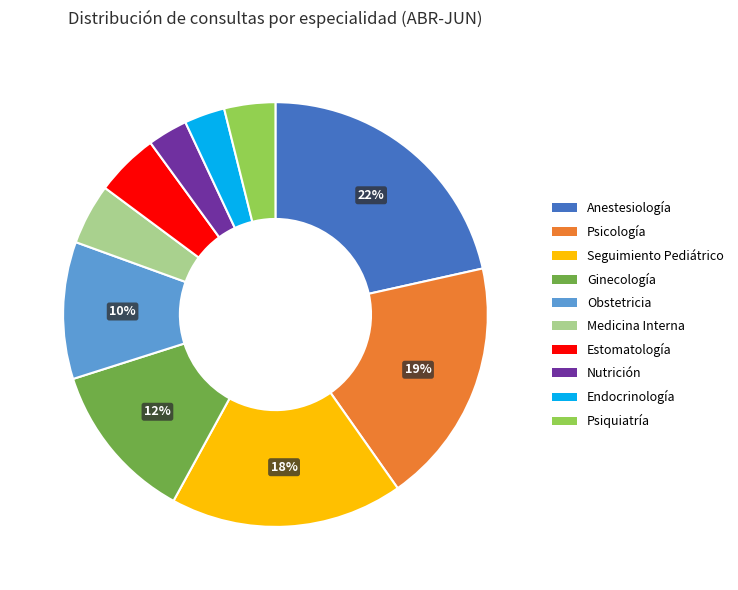

What is the ratio of the value at Seguimiento Pediátrico to the value at Ginecología?

1.5